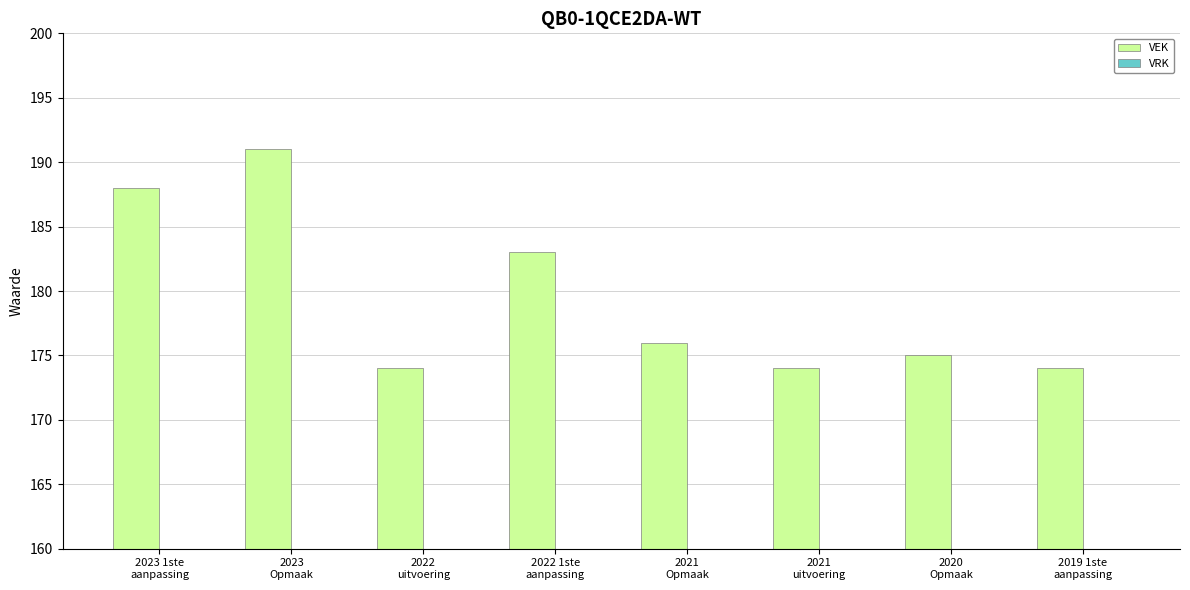

What is the difference between the maximum and minimum values?

17